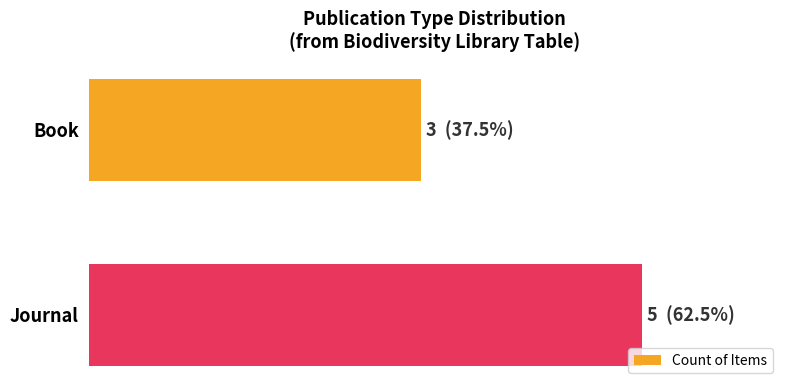

How many categories are shown in the chart?

2